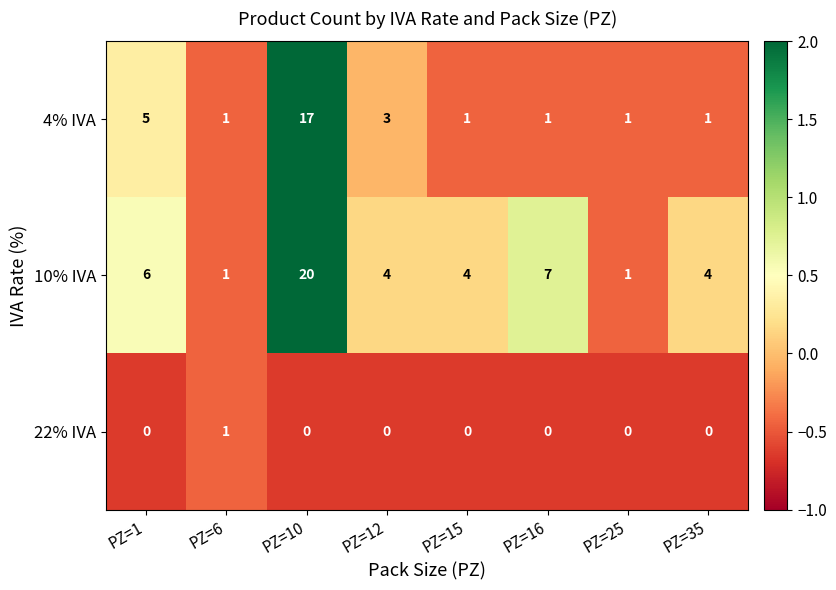

At which category is the sum across all series the highest?

PZ=10